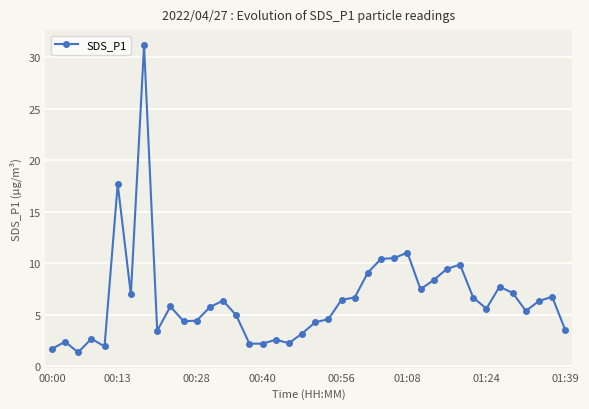

What is the difference between the maximum and second lowest values?

29.5